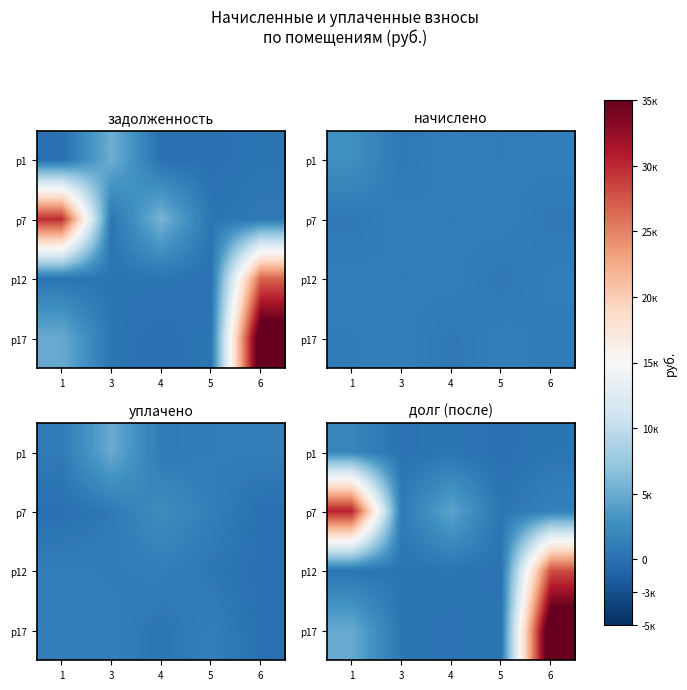

Between 1 and 5, which is larger?

1